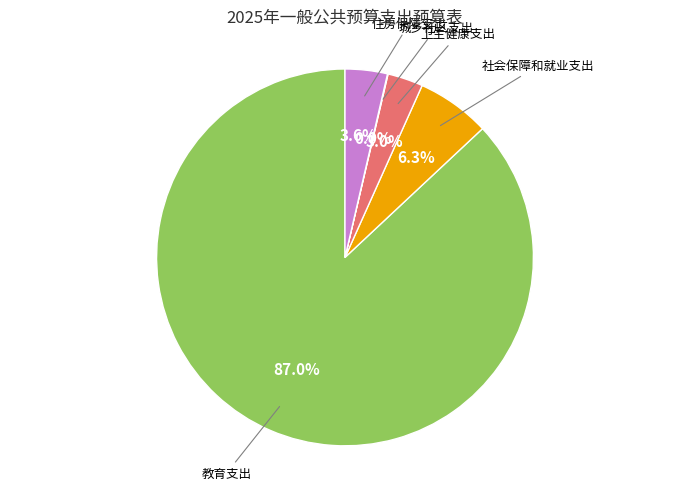

Which category has the biggest portion of the pie?

教育支出